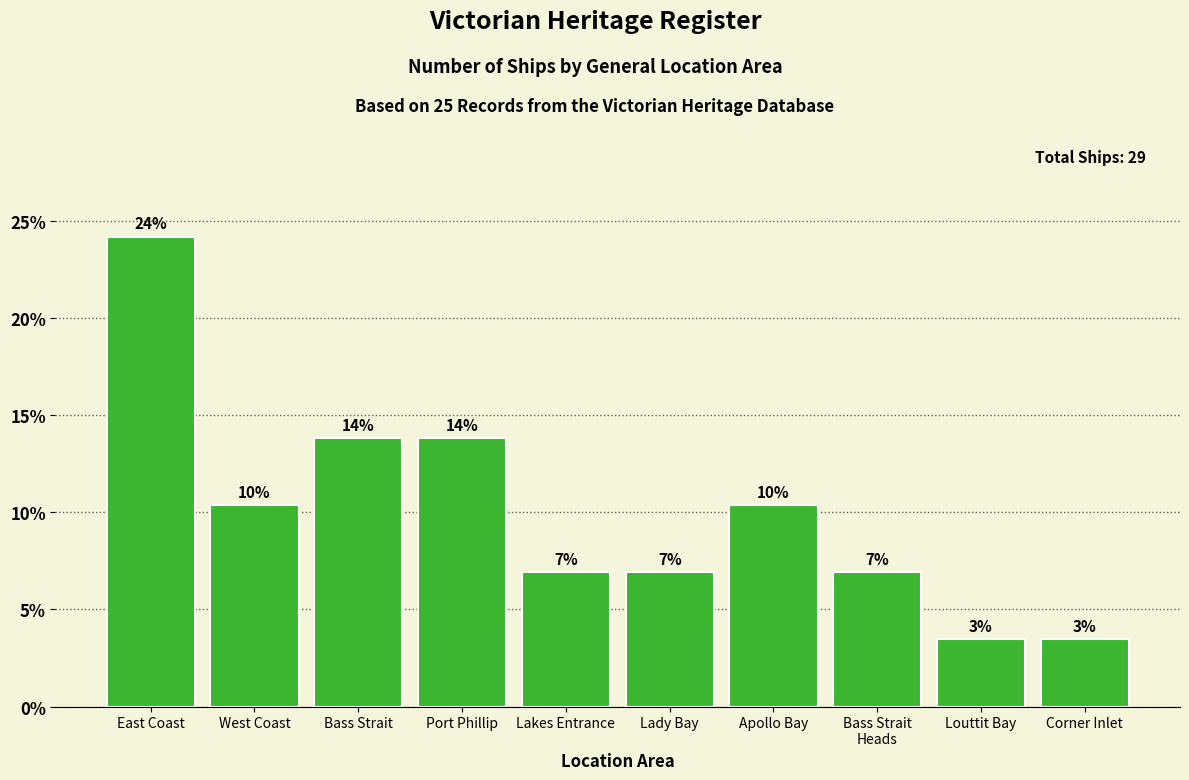

What position from the right is Lakes Entrance?

6